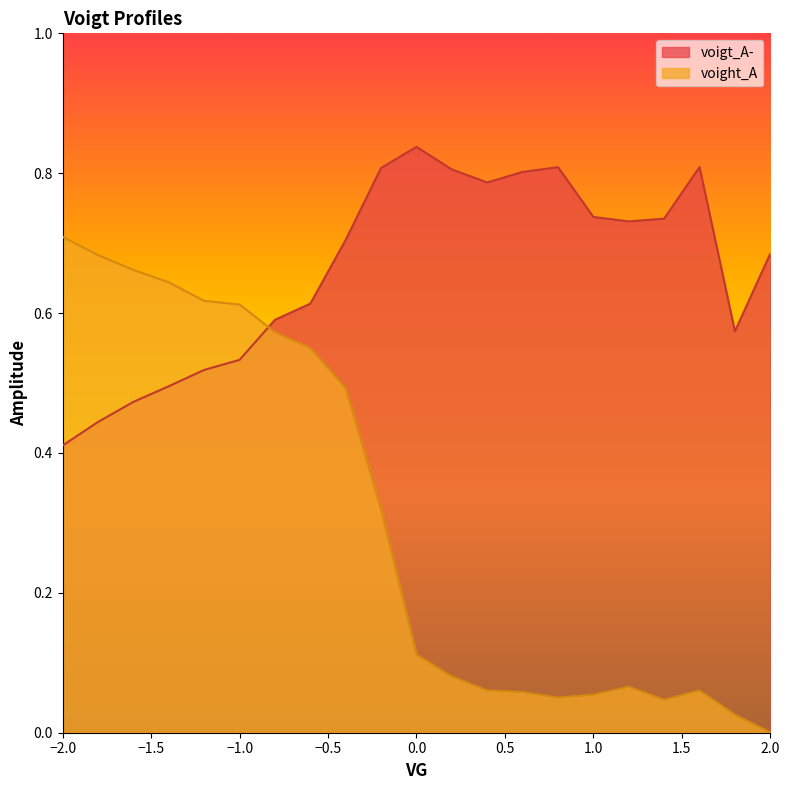

Which series has the widest spread of values?

voight_A